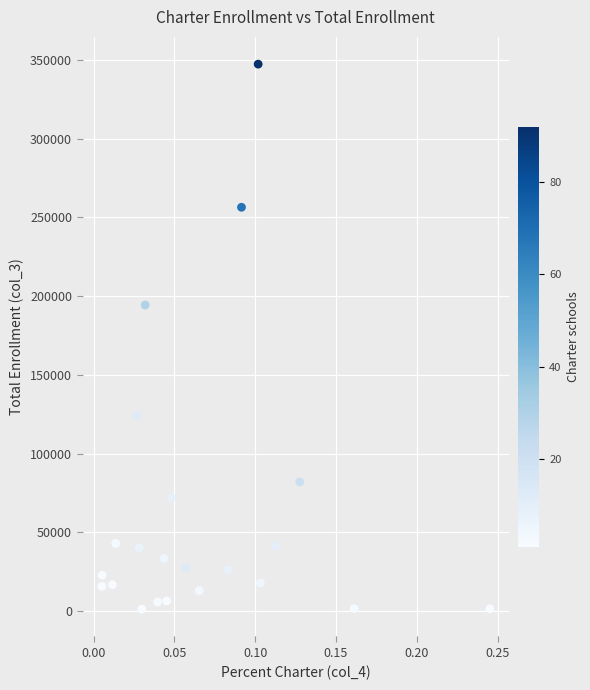

What Y value in the scatter plot is closest to 174255?

194353